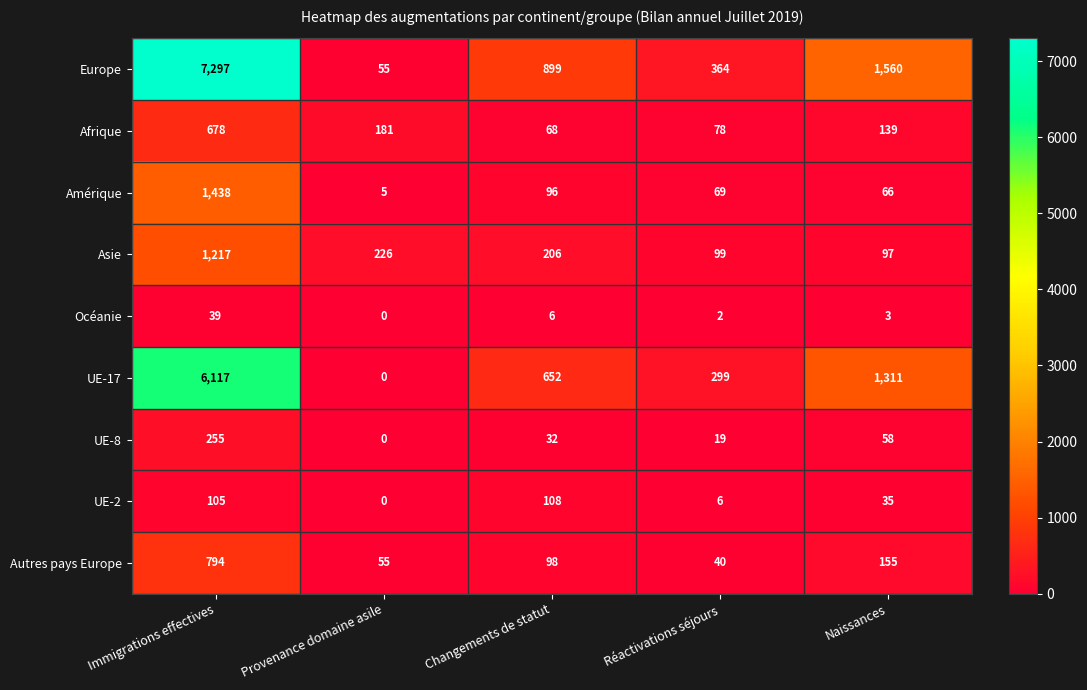

What is the greatest value displayed?

7297